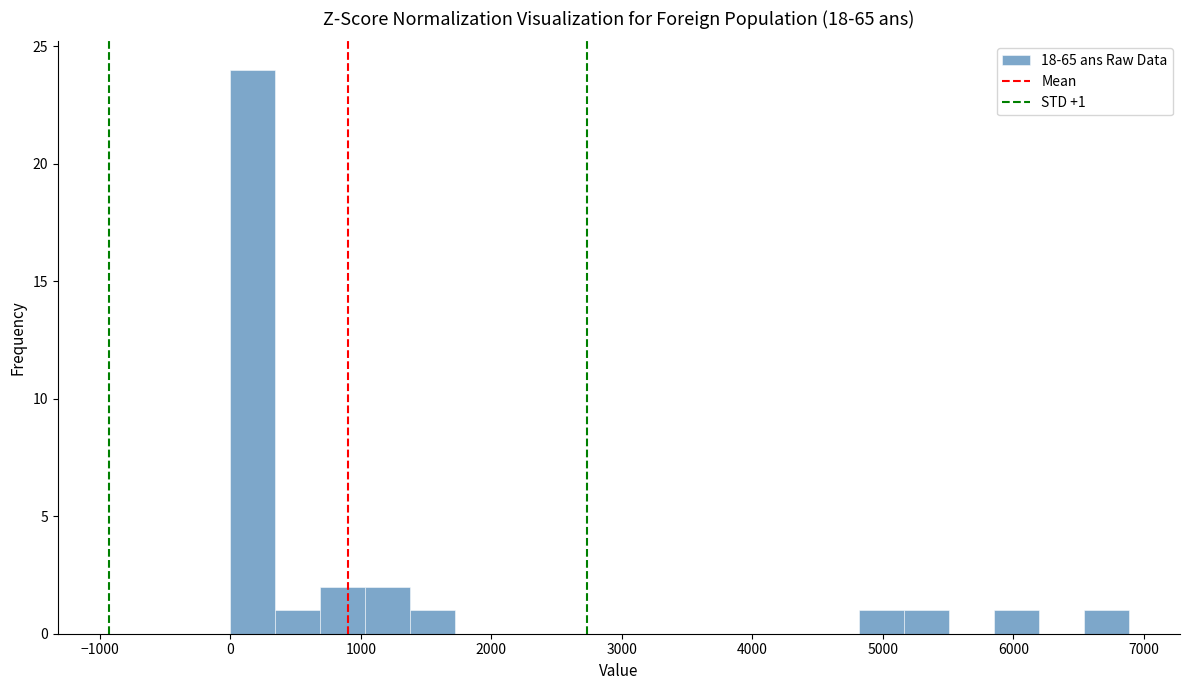

Around what value on the x-axis is the tallest bar? Give the approximate position of its centre, as read against the axis.

200